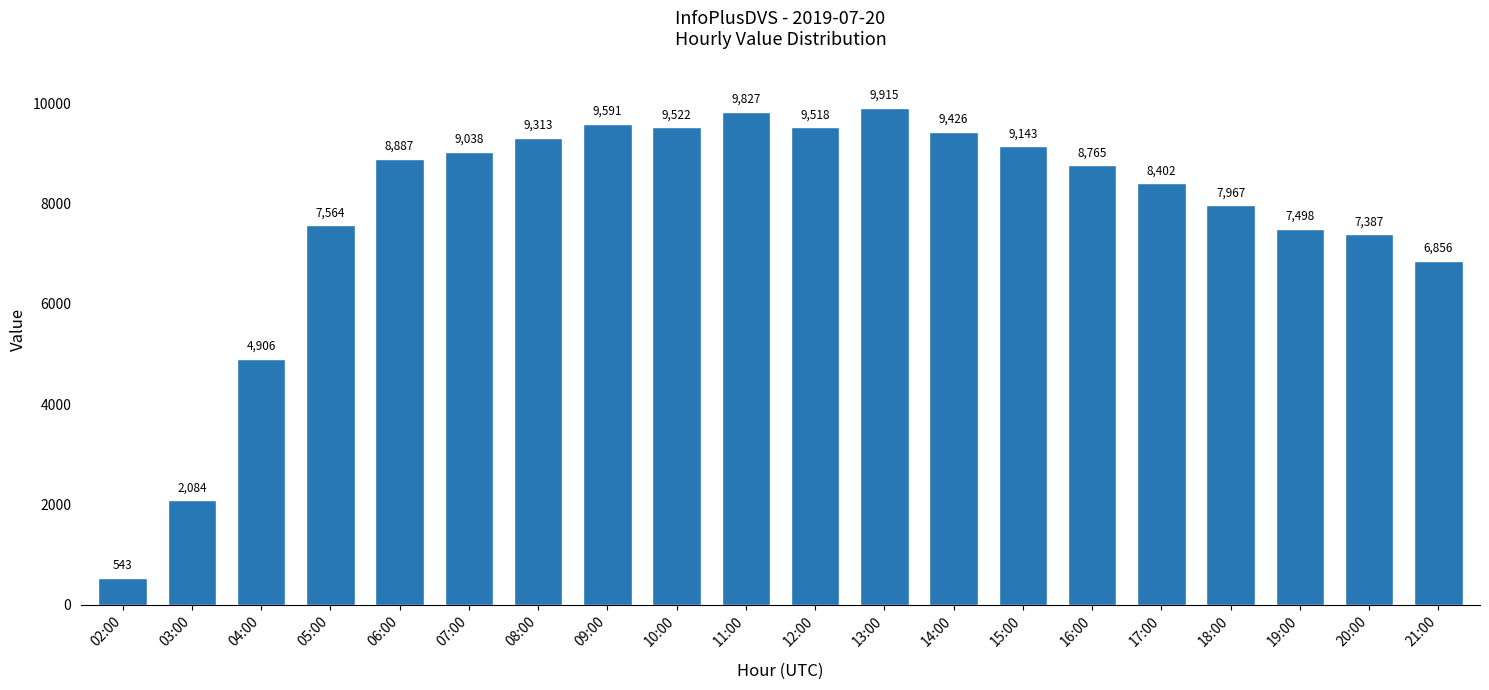

What is the smallest value displayed?

543